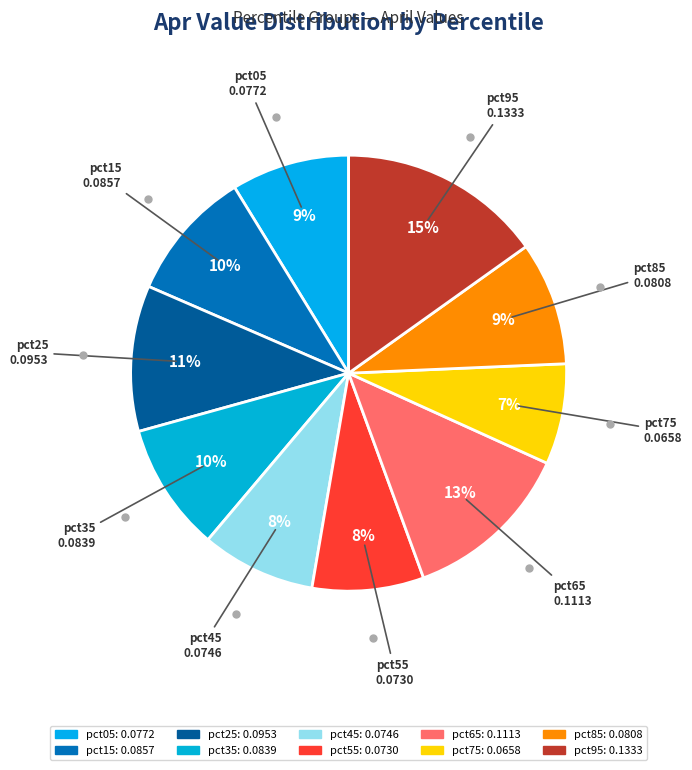

Count the number of slices in the pie.

10